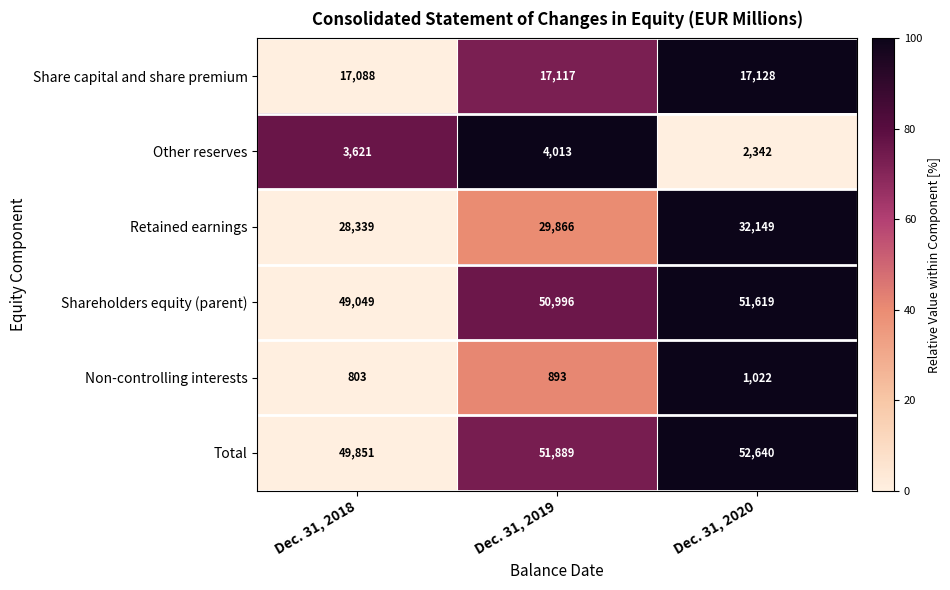

At Dec. 31, 2020, list the series in order from largest to smallest.

Total, Shareholders equity (parent), Retained earnings, Share capital and share premium, Other reserves, Non-controlling interests